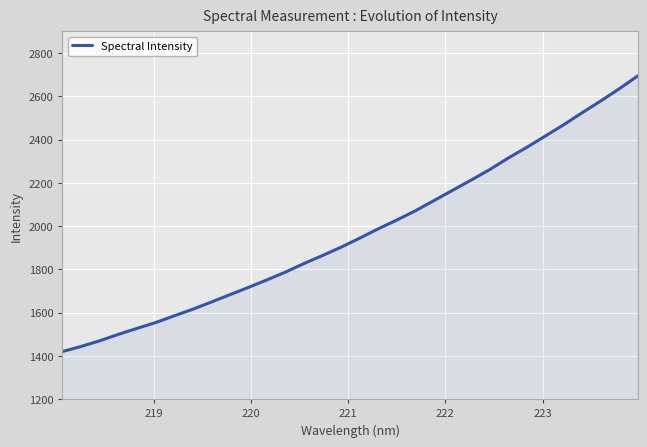

How many values are below 1943?

16